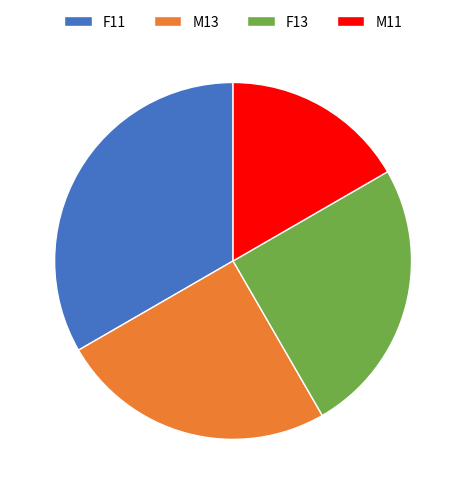

True or false: F11 accounts for 22% of the total.

False